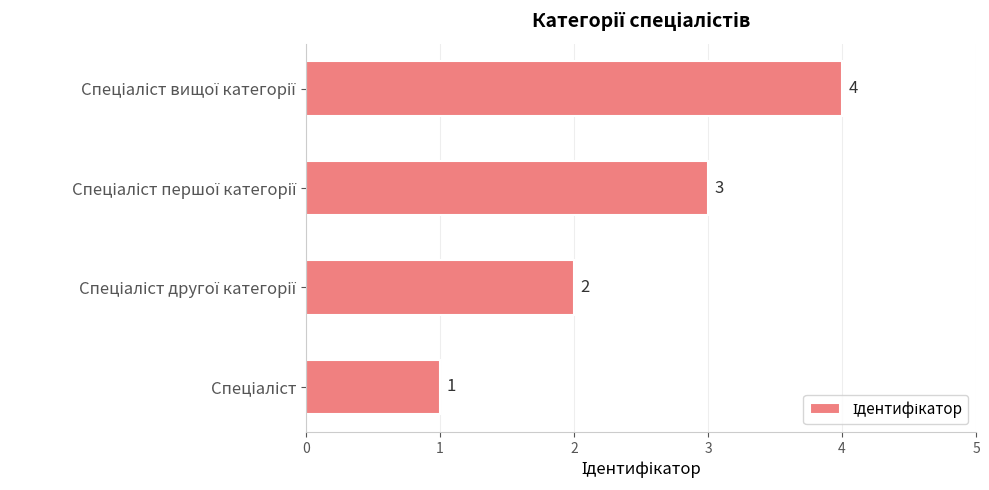

What is the maximum value shown in the chart?

4